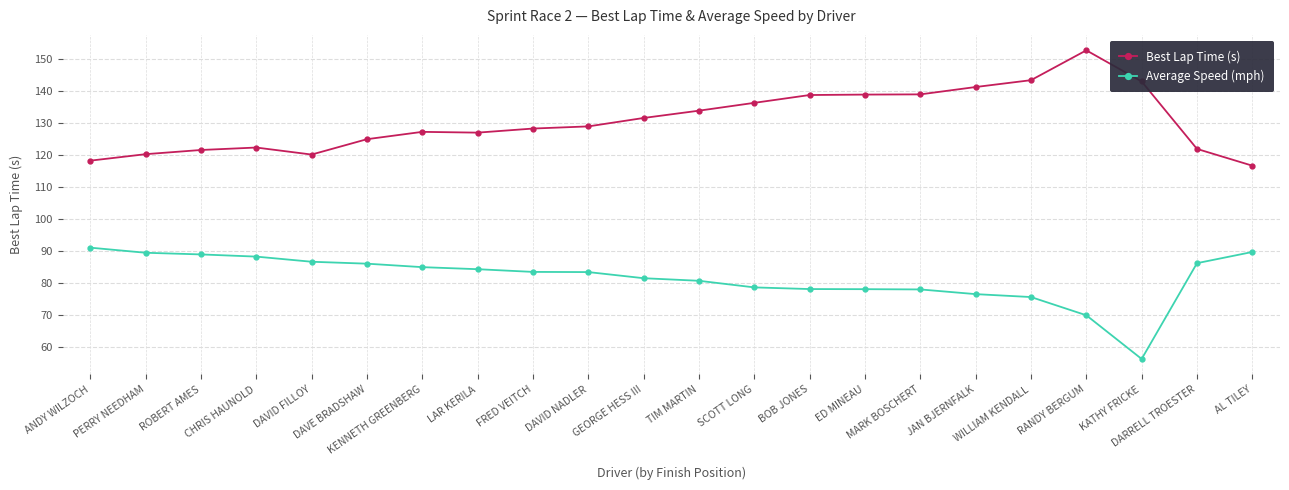

What is the difference between the Best Lap Time (s) values at RANDY BERGUM and MARK BOSCHERT?

13.8